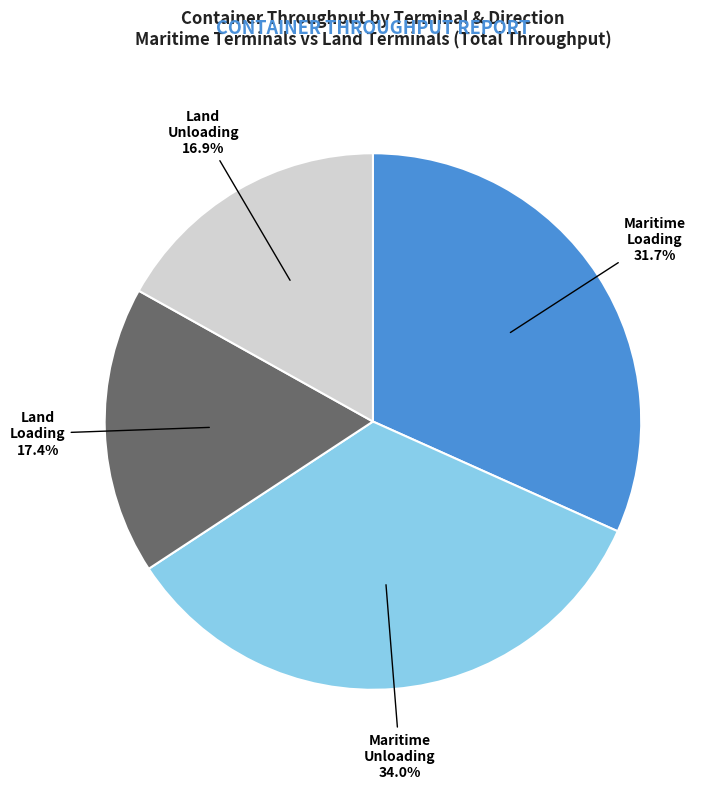

Is there any slice that represents more than half of the pie?

No